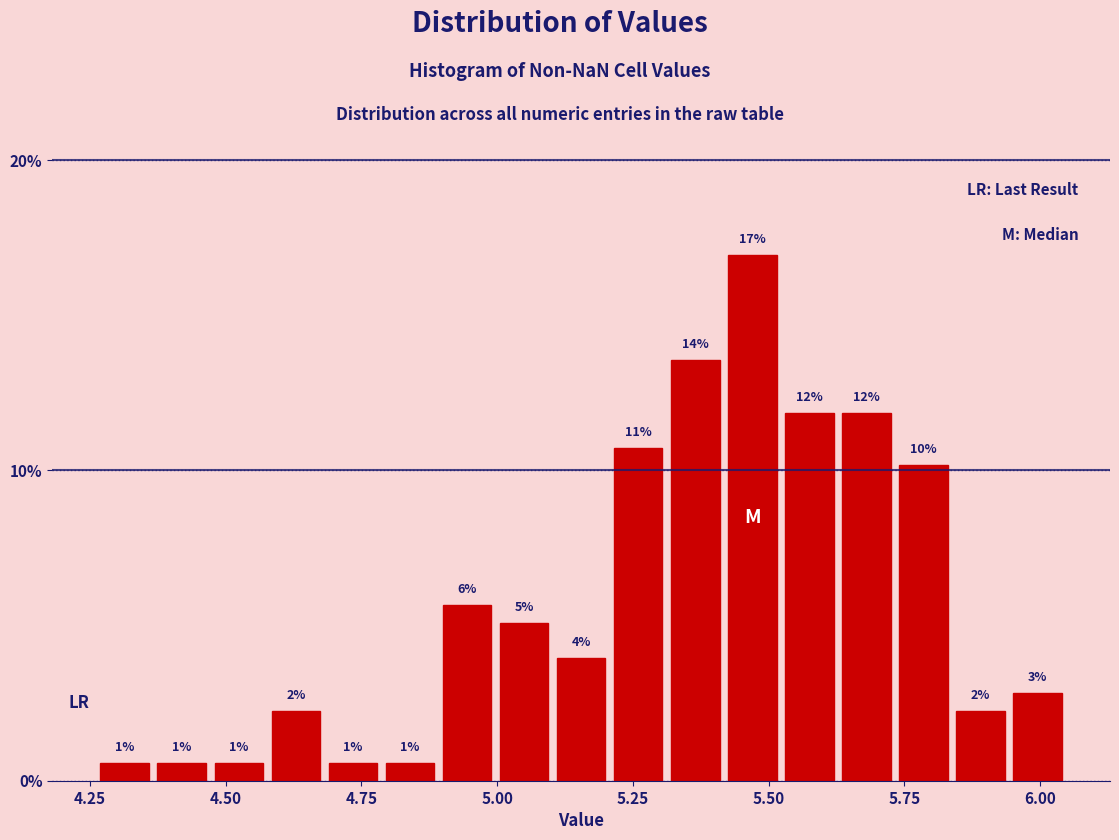

Around what value on the x-axis is the tallest bar? Give the approximate position of its centre, as read against the axis.

5.45